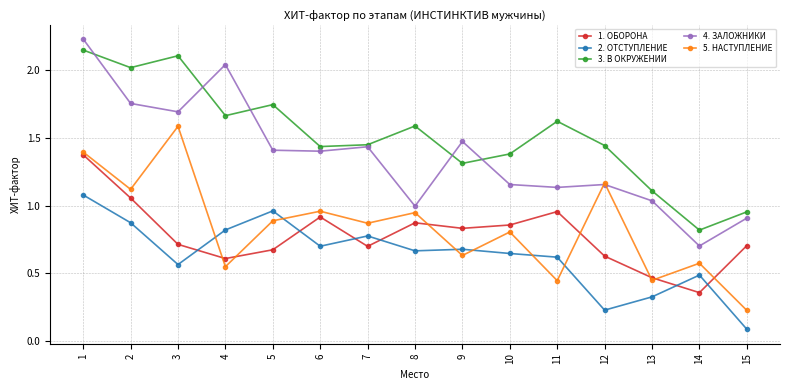

True or false: 3. В ОКРУЖЕНИИ and 1. ОБОРОНА cross at least once.

False